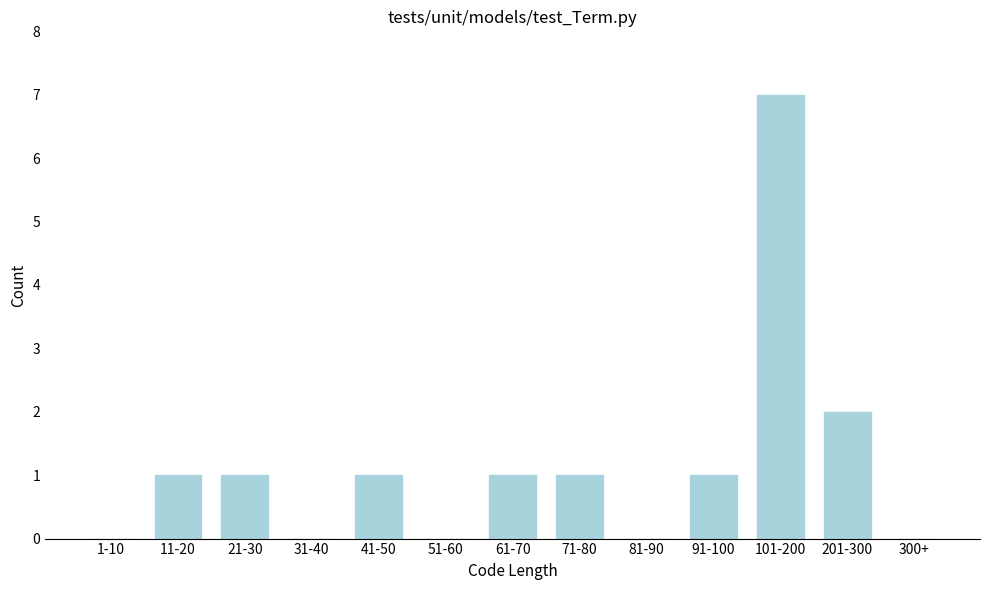

Reading right to left, transcribe all the data shown in this chart.

300+=0	201-300=2	101-200=7	91-100=1	81-90=0	71-80=1	61-70=1	51-60=0	41-50=1	31-40=0	21-30=1	11-20=1	1-10=0